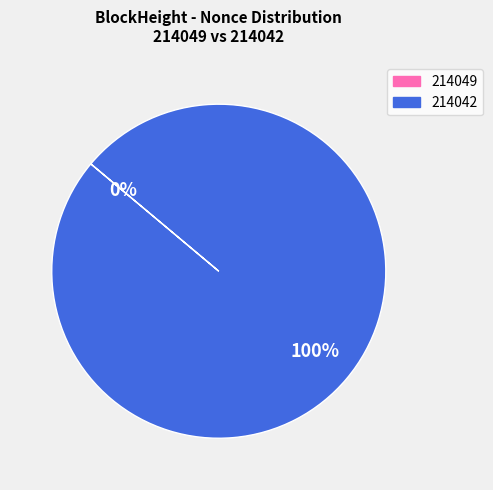

To the nearest percent, what is the average slice percentage?

50%